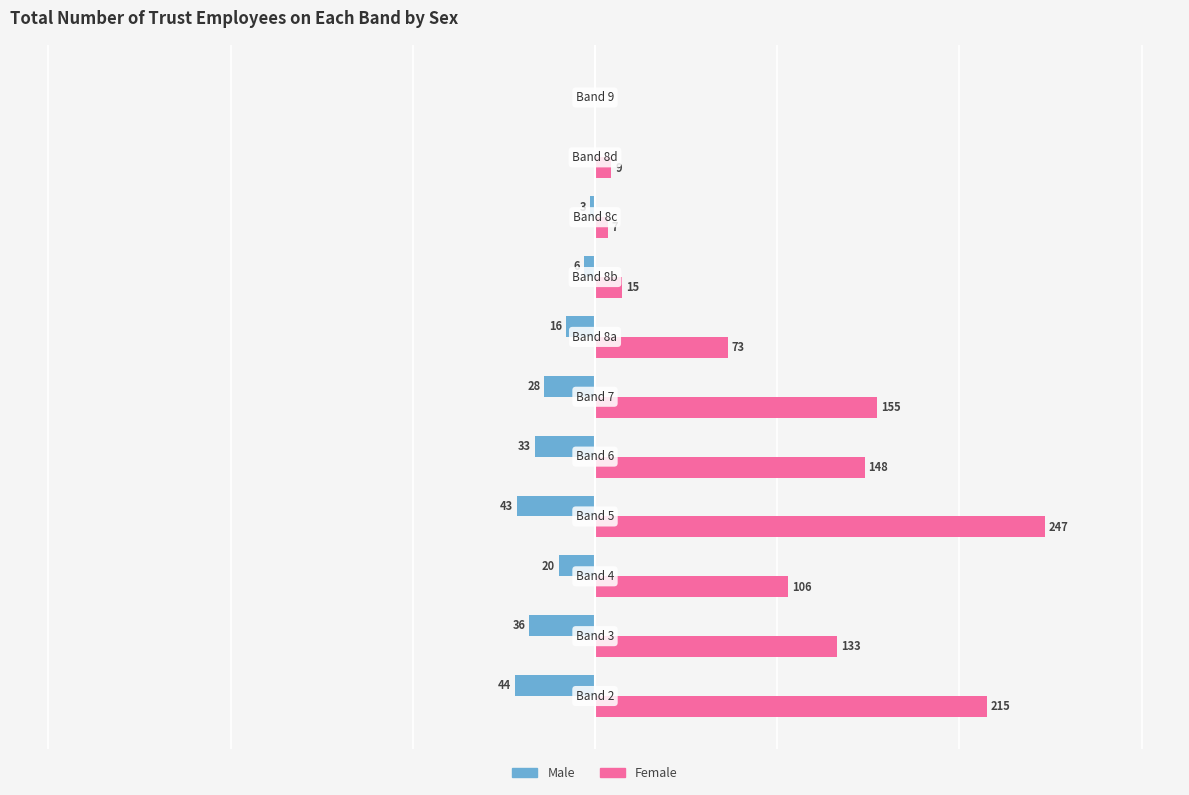

Which series has the largest total across all categories?

Female